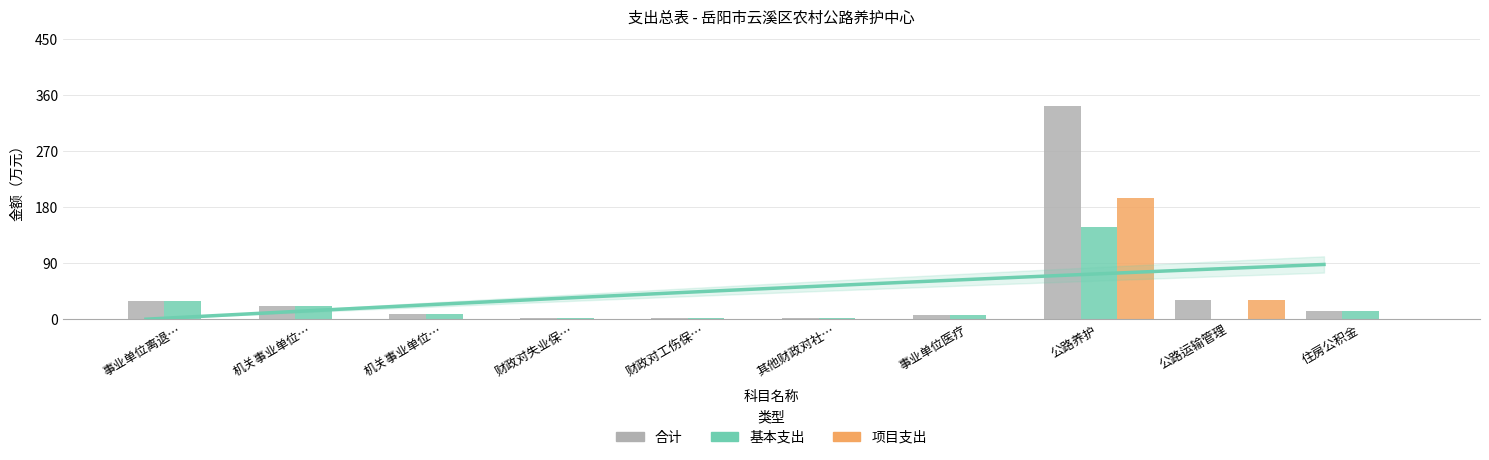

Reading left to right, extract all data points from this chart.

合计: 事业单位离退…=27.8	机关事业单位…=20.8	机关事业单位…=8.1	财政对失业保…=0.7	财政对工伤保…=0.5	其他财政对社…=1.0	事业单位医疗=6.7	公路养护=342.7	公路运输管理=30.0	住房公积金=12.1
基本支出: 事业单位离退…=27.8	机关事业单位…=20.8	机关事业单位…=8.1	财政对失业保…=0.7	财政对工伤保…=0.5	其他财政对社…=1.0	事业单位医疗=6.7	公路养护=147.7	公路运输管理=0.0	住房公积金=12.1
项目支出: 事业单位离退…=0.0	机关事业单位…=0.0	机关事业单位…=0.0	财政对失业保…=0.0	财政对工伤保…=0.0	其他财政对社…=0.0	事业单位医疗=0.0	公路养护=195.0	公路运输管理=30.0	住房公积金=0.0